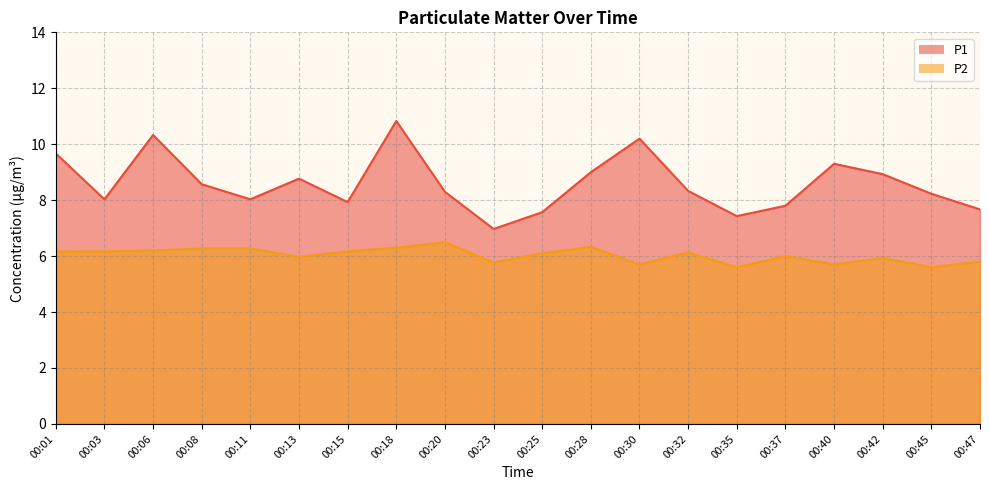

What is the maximum value shown in the chart?

10.8